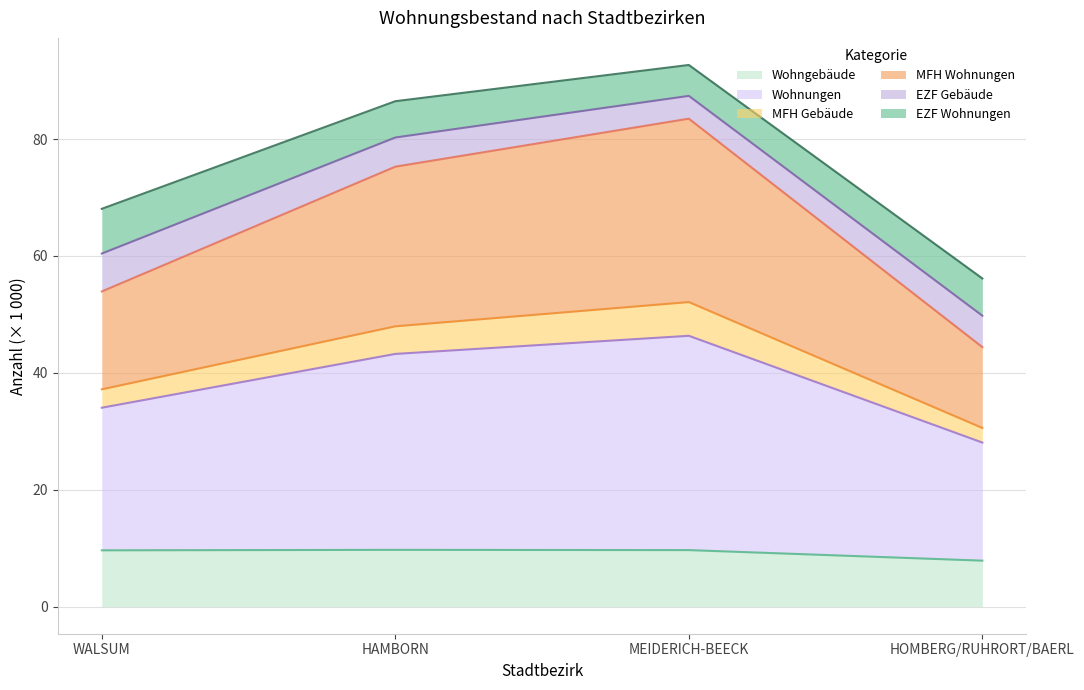

What are all the series names shown in the legend?

Wohngebäude, Wohnungen, MFH Gebäude, MFH Wohnungen, EZF Gebäude, EZF Wohnungen